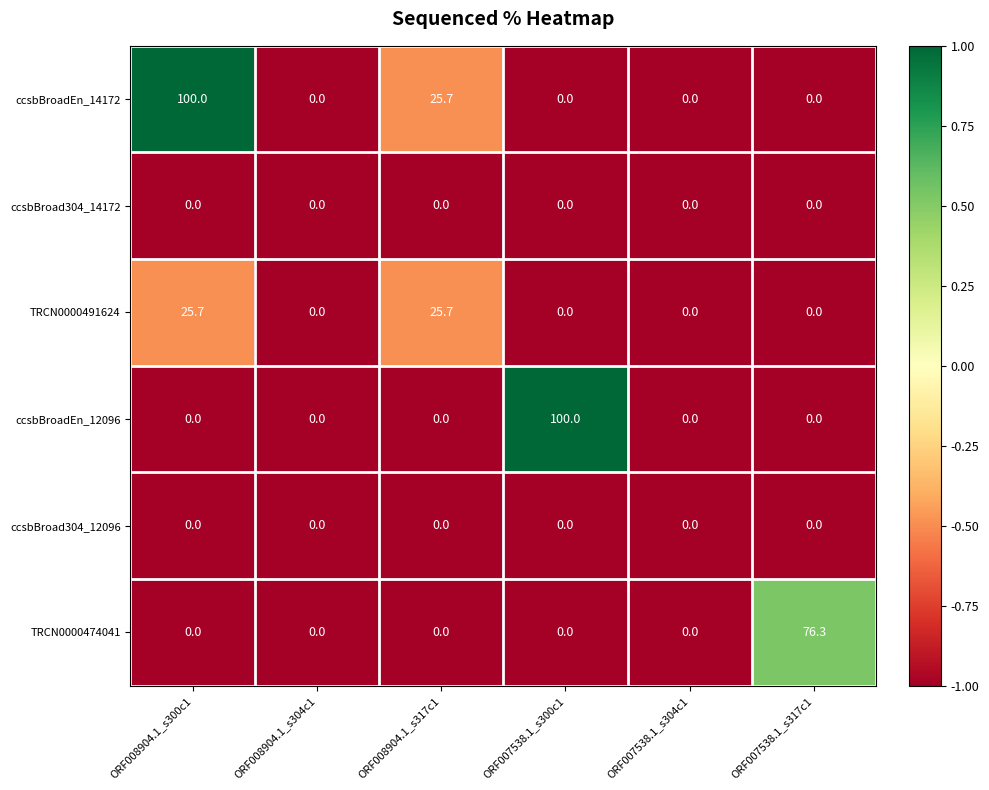

What is the total value across all series at ORF008904.1_s300c1?

125.7